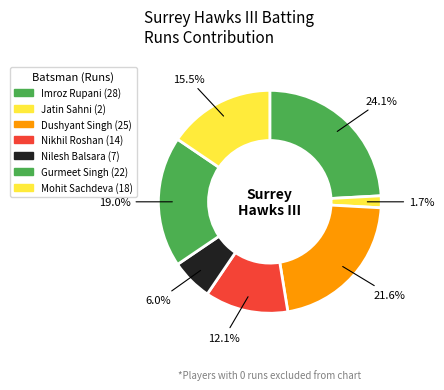

Is there any slice that represents more than half of the pie?

No